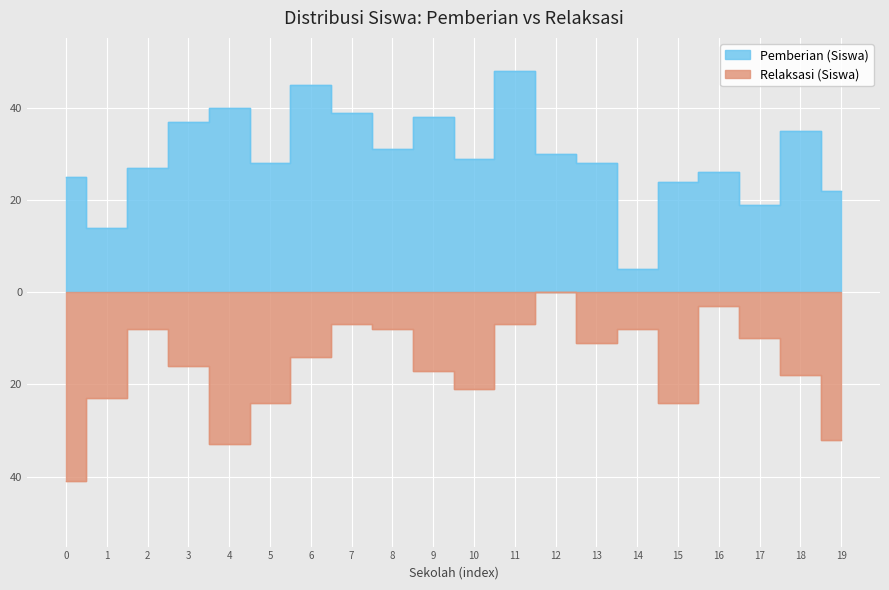

True or false: Relaksasi (Siswa) has more than 0 interior local peaks.

True